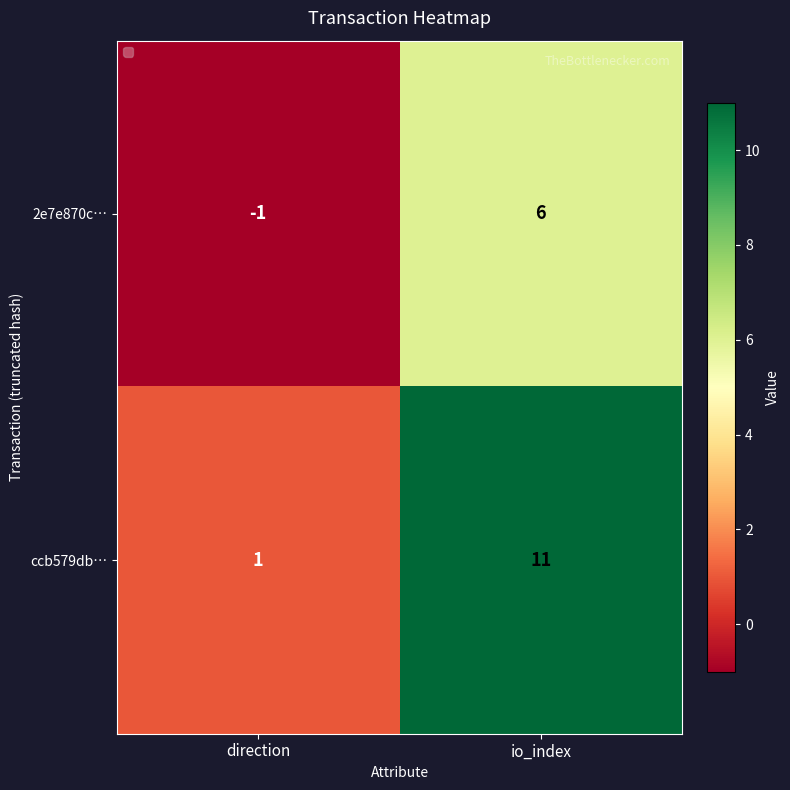

At which category is the sum across all series the highest?

io_index